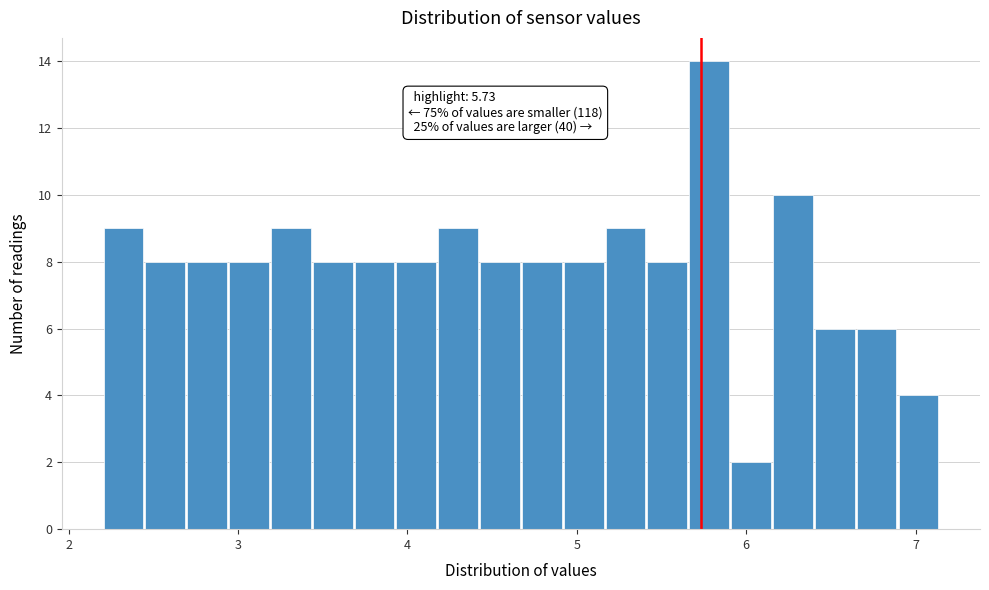

Read against the x-axis, roughly where is the centre of the tallest bar?

5.8